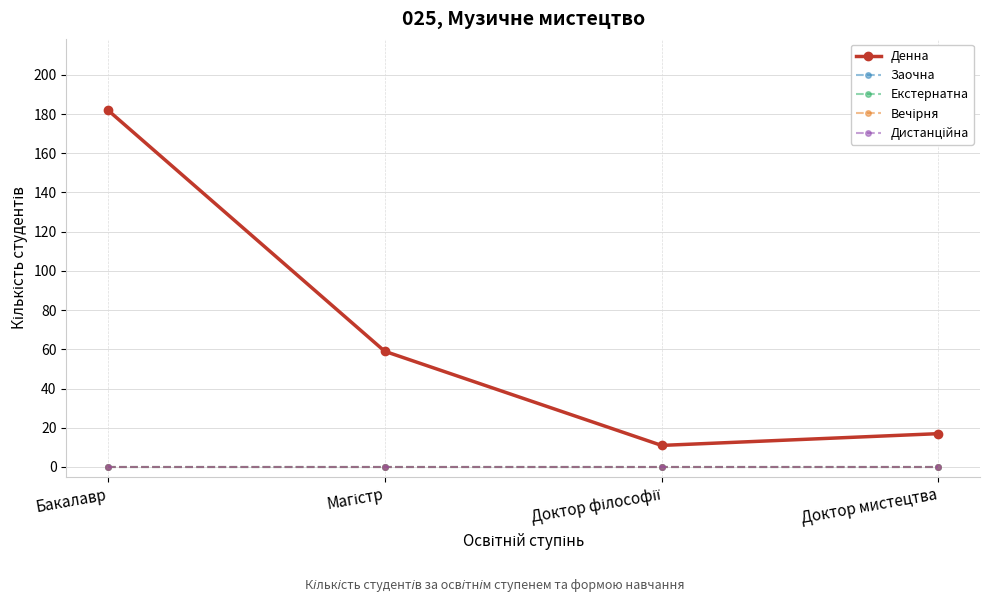

At how many categories does at least one series exceed 78?

1